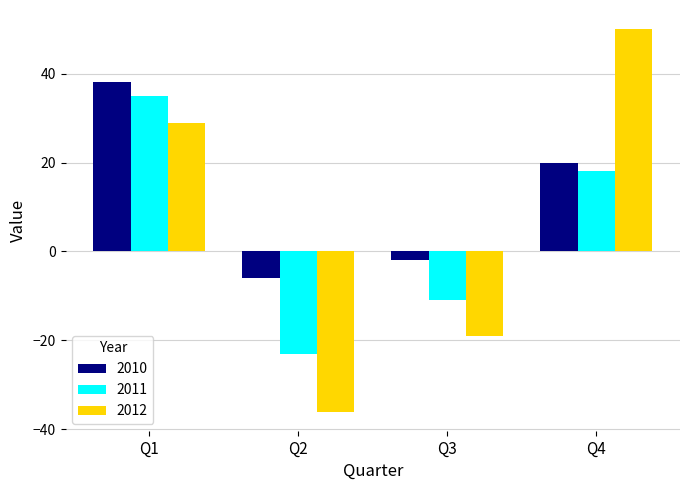

Does the chart contain stacked bars?

No